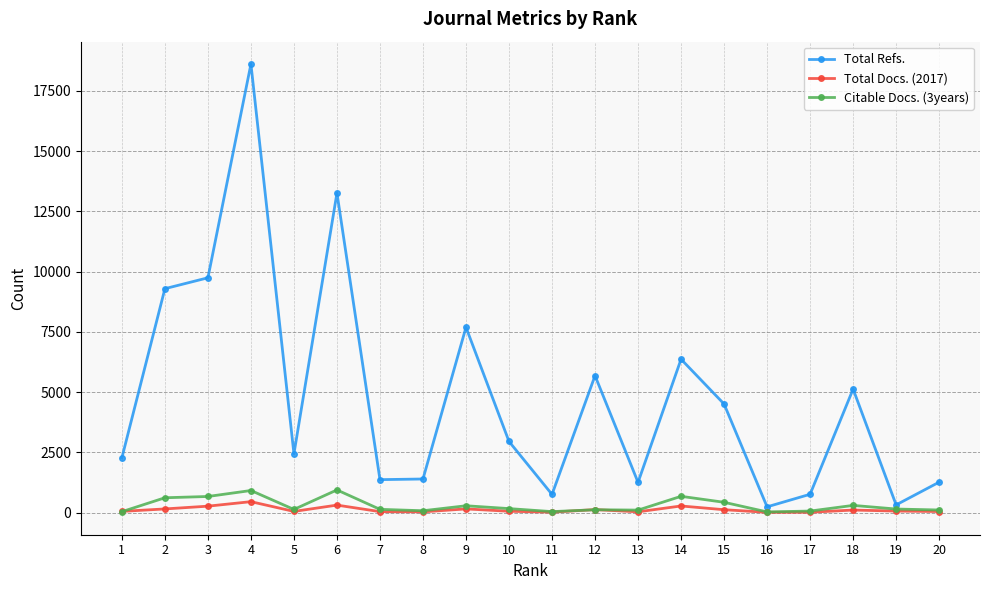

What is the difference between the highest and lowest values at 7?

1328